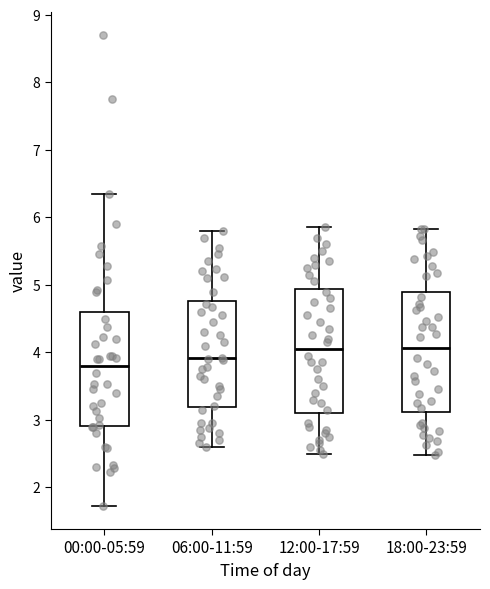

Reading left to right, read every box against the y-axis: the position of its median line, the range the box covers, and the ends of its whiskers. The values are not printed on the chart, so give them approximately, as read against the axis.

00:00-05:59: median 3.8, box 2.9 to 4.6, whiskers 1.7 to 6.4
06:00-11:59: median 3.9, box 3.2 to 4.8, whiskers 2.6 to 5.8
12:00-17:59: median 4.1, box 3.1 to 4.9, whiskers 2.5 to 5.9
18:00-23:59: median 4.1, box 3.1 to 4.9, whiskers 2.5 to 5.8